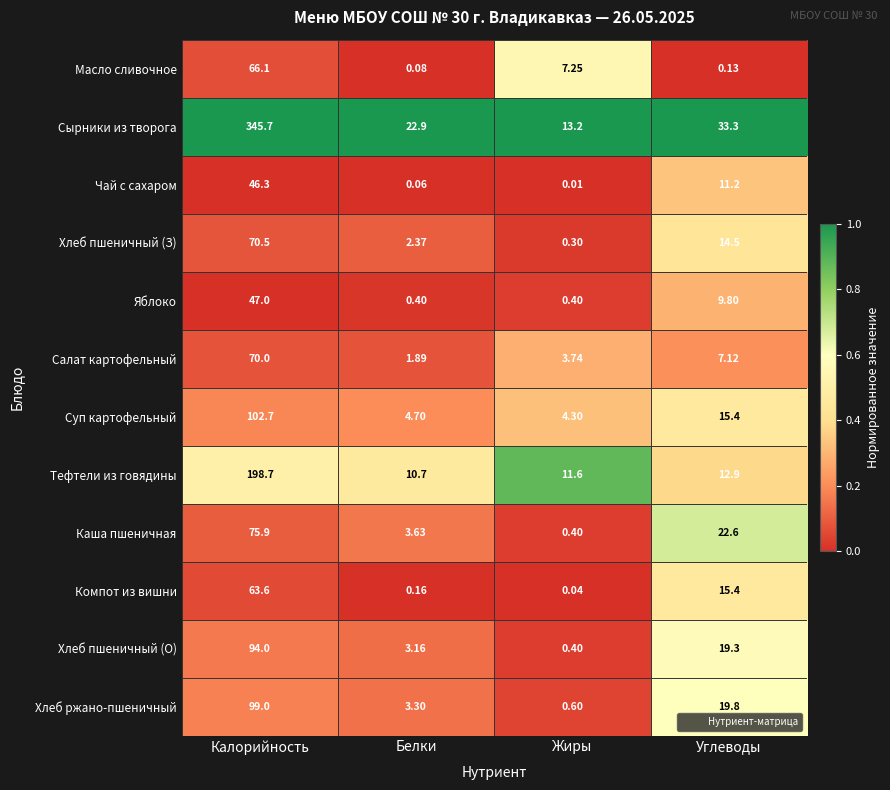

Which category has the highest value in the Хлеб ржано-пшеничный series?

Калорийность